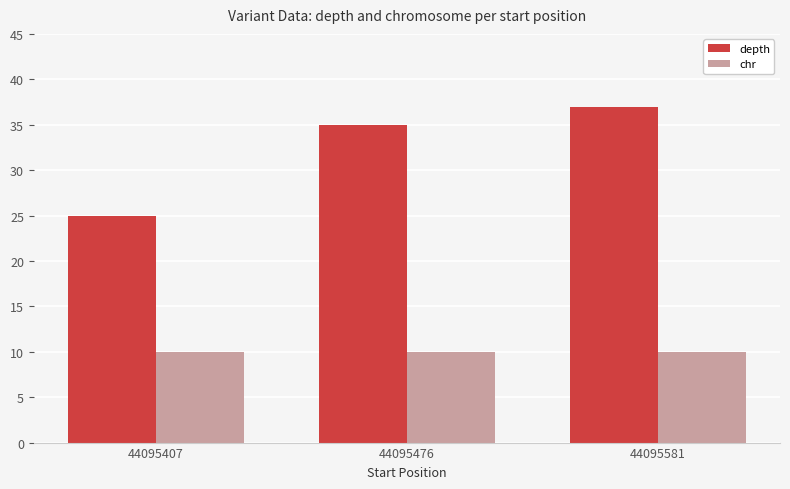

What is the sum of all chr values?

30